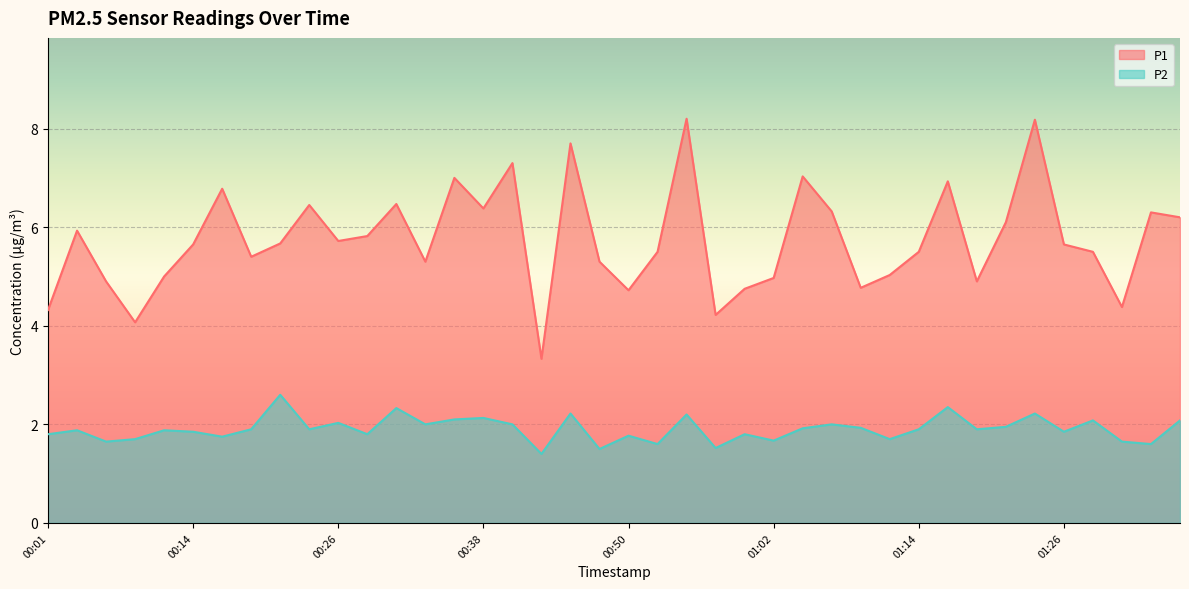

What is the difference between the P1 values at 00:43 and 00:26?

2.4